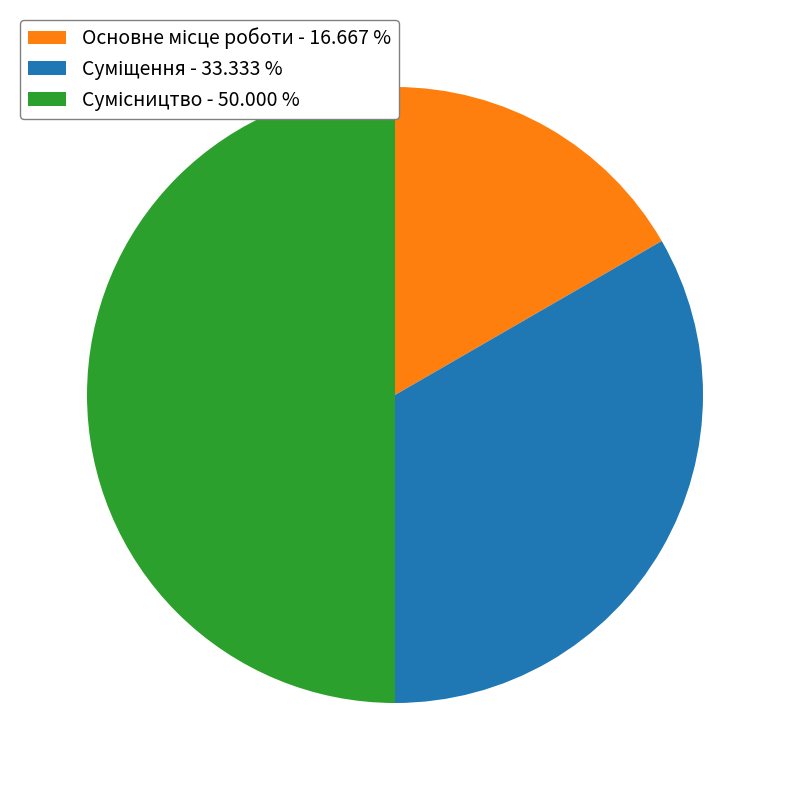

How many slices are in this pie chart?

3